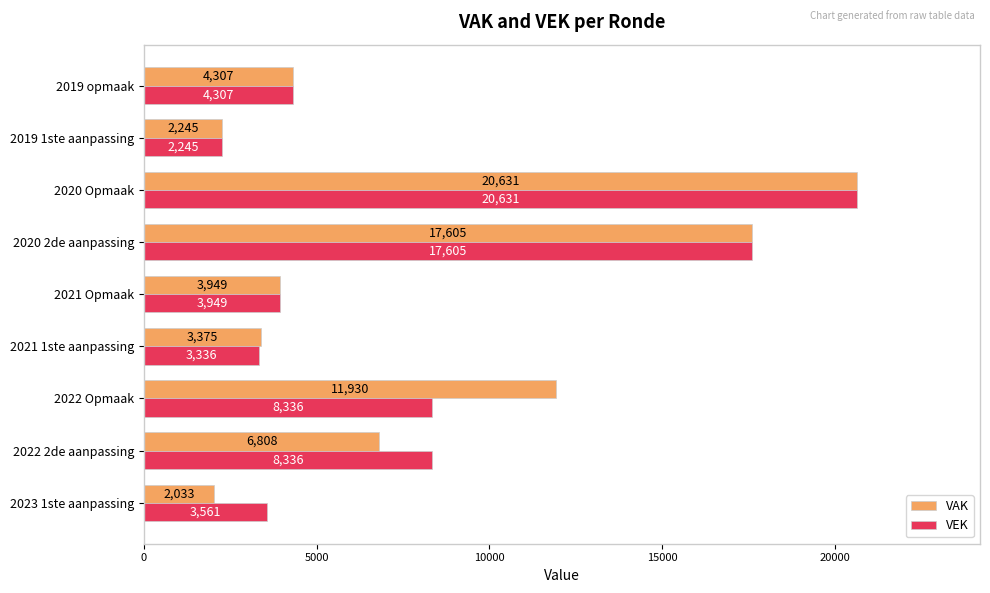

Between 2023 1ste aanpassing and 2021 1ste aanpassing, which series saw the biggest shift?

VAK